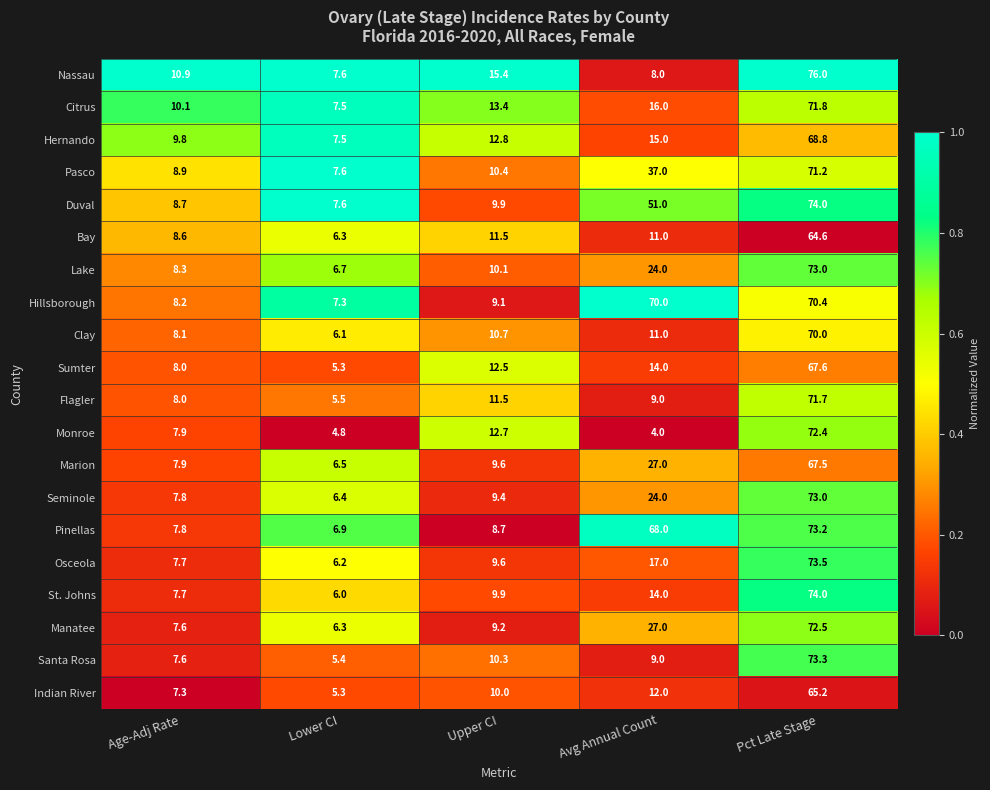

Is the value of Lake at Lower CI greater than the value of Citrus at Upper CI?

No